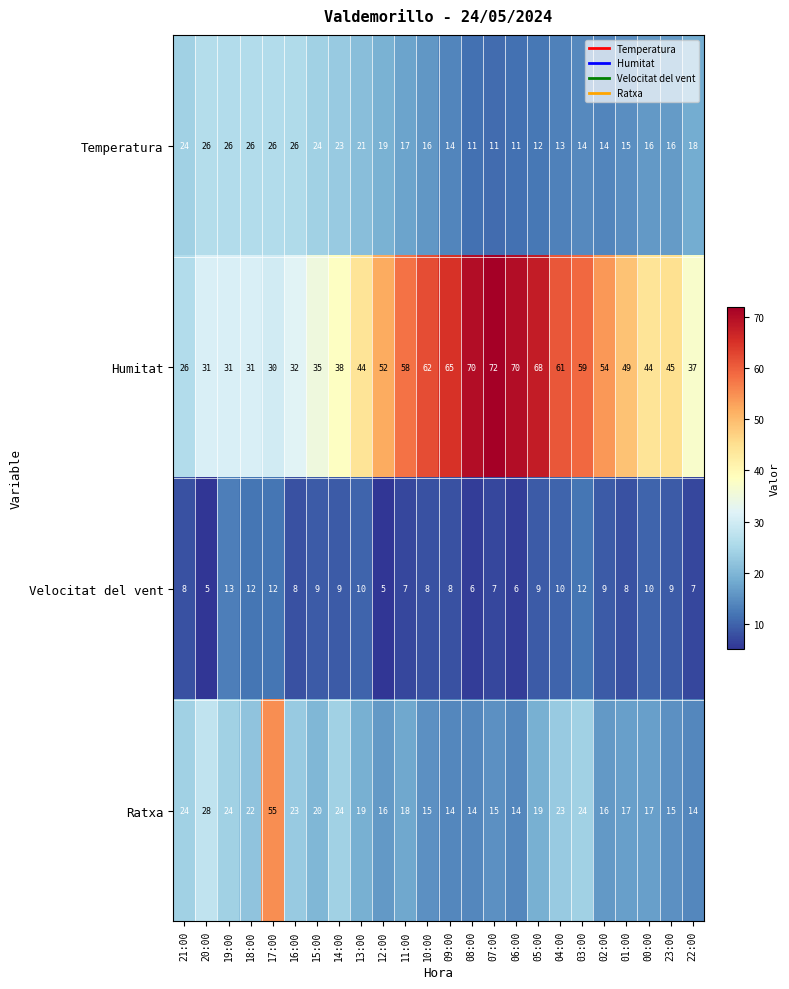

Which series changed the most between 19:00 and 04:00?

Humitat